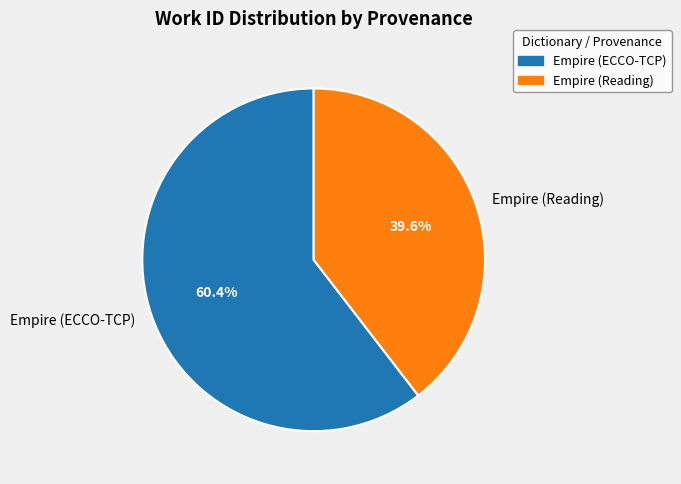

Does any single category account for the majority?

Yes